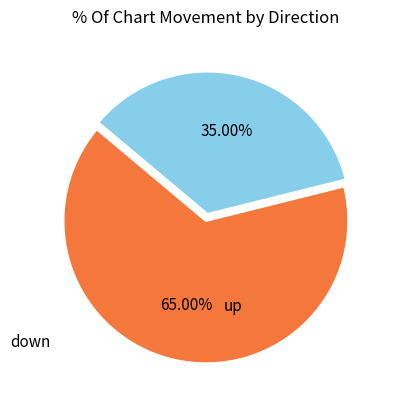

Is there any slice that represents more than half of the pie?

Yes